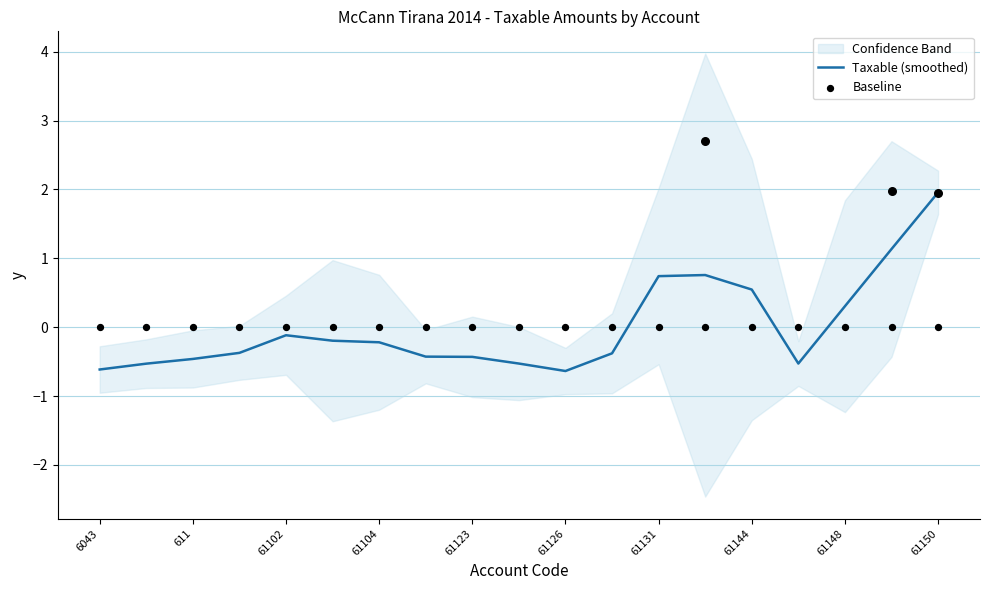

What is the maximum value for Taxable (smoothed)?

2.0